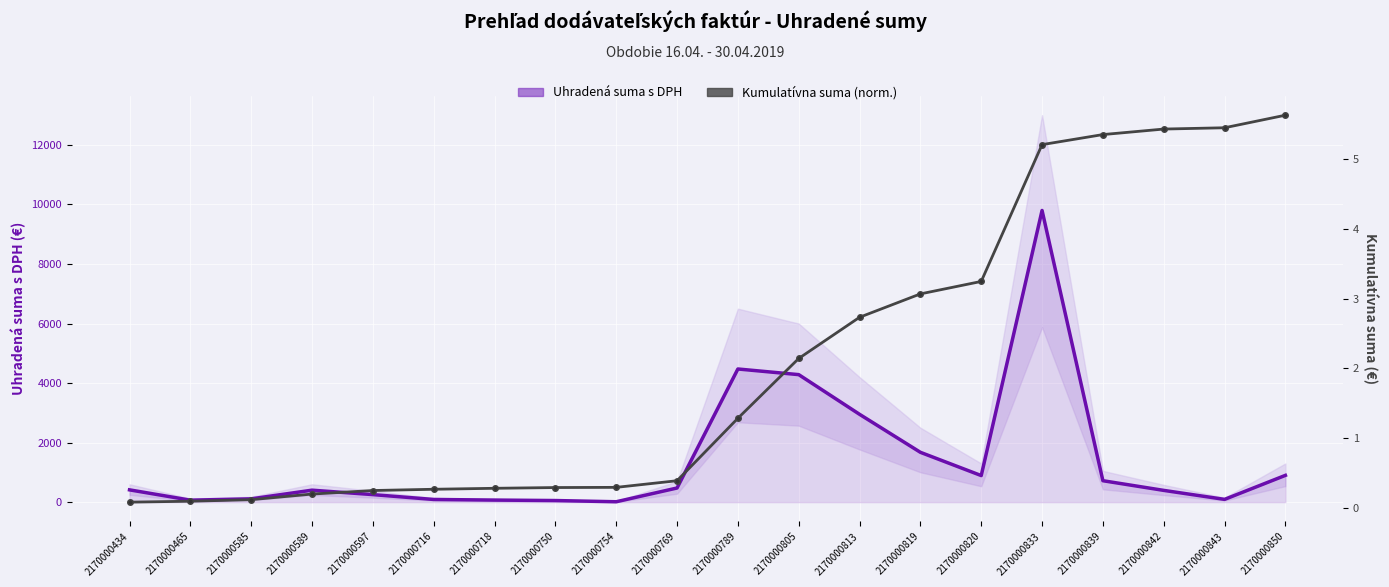

Between 2170000589 and 2170000820, which series saw the biggest shift?

Uhradená suma s DPH